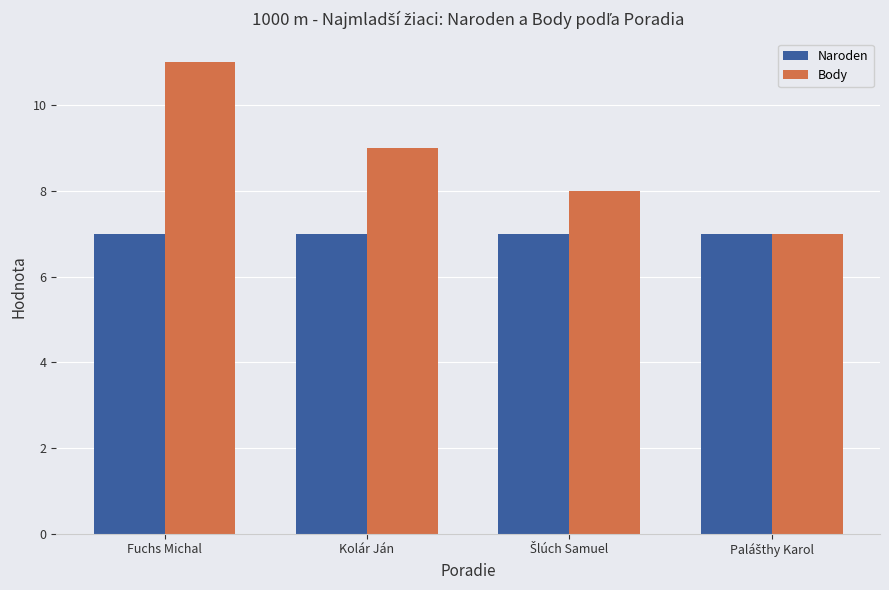

Which series has the largest range (max minus min)?

Body